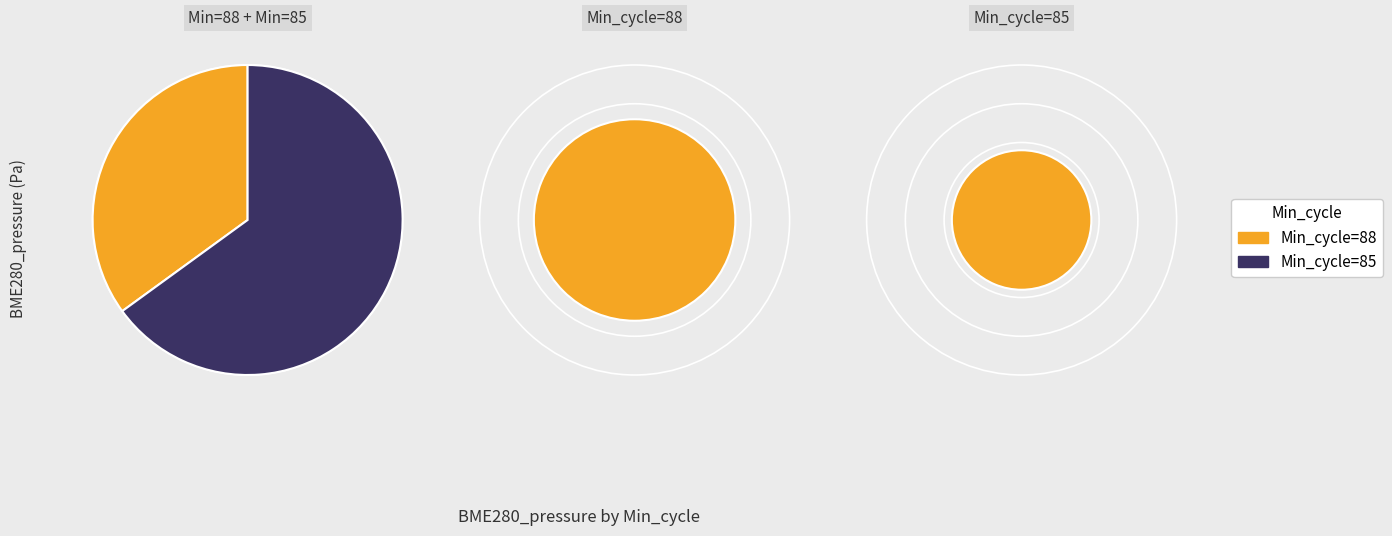

The 88 slice represents 1% of the pie. True or false?

False